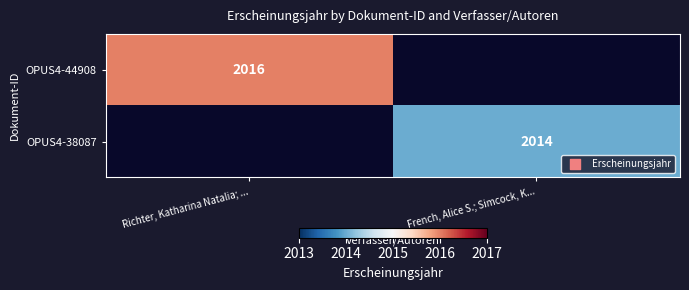

Is it true that OPUS4-44908 equals 2016 at Richter, Katharina Natalia; ...?

True